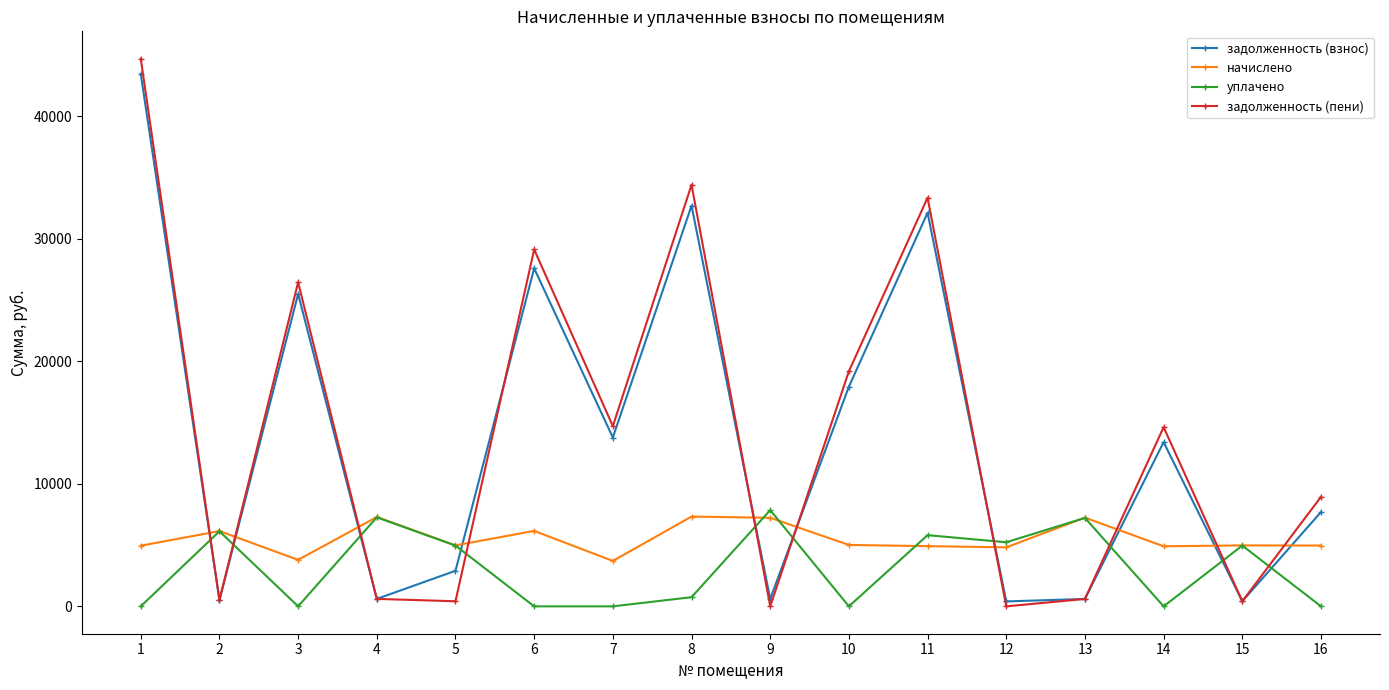

What is the maximum value for начислено?

7325.6